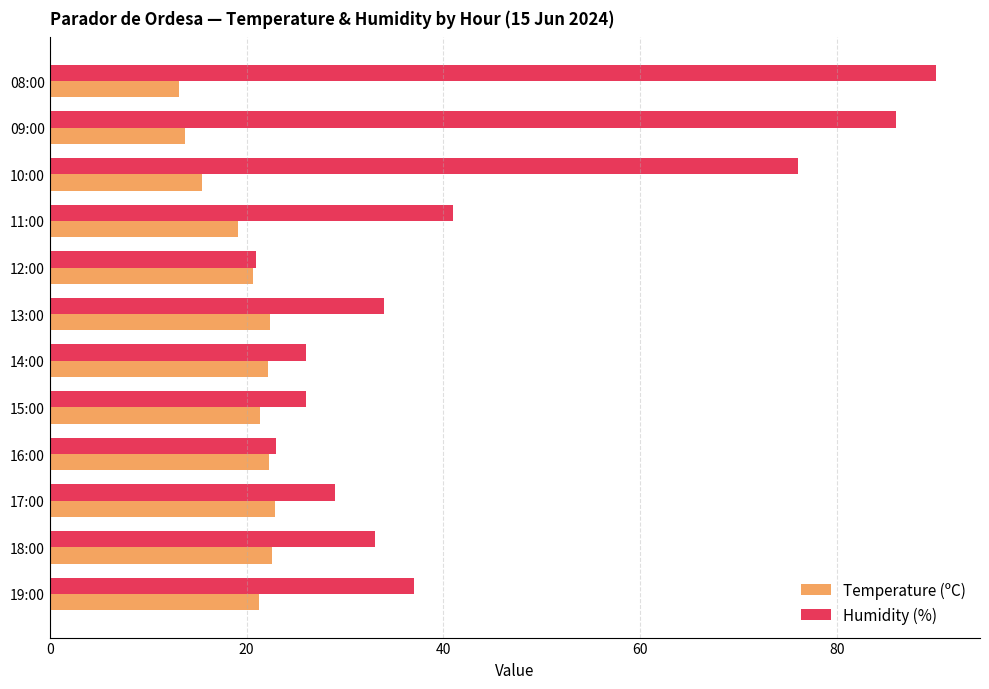

What is the difference between the maximum and minimum values in the Humidity (%) series?

69.0